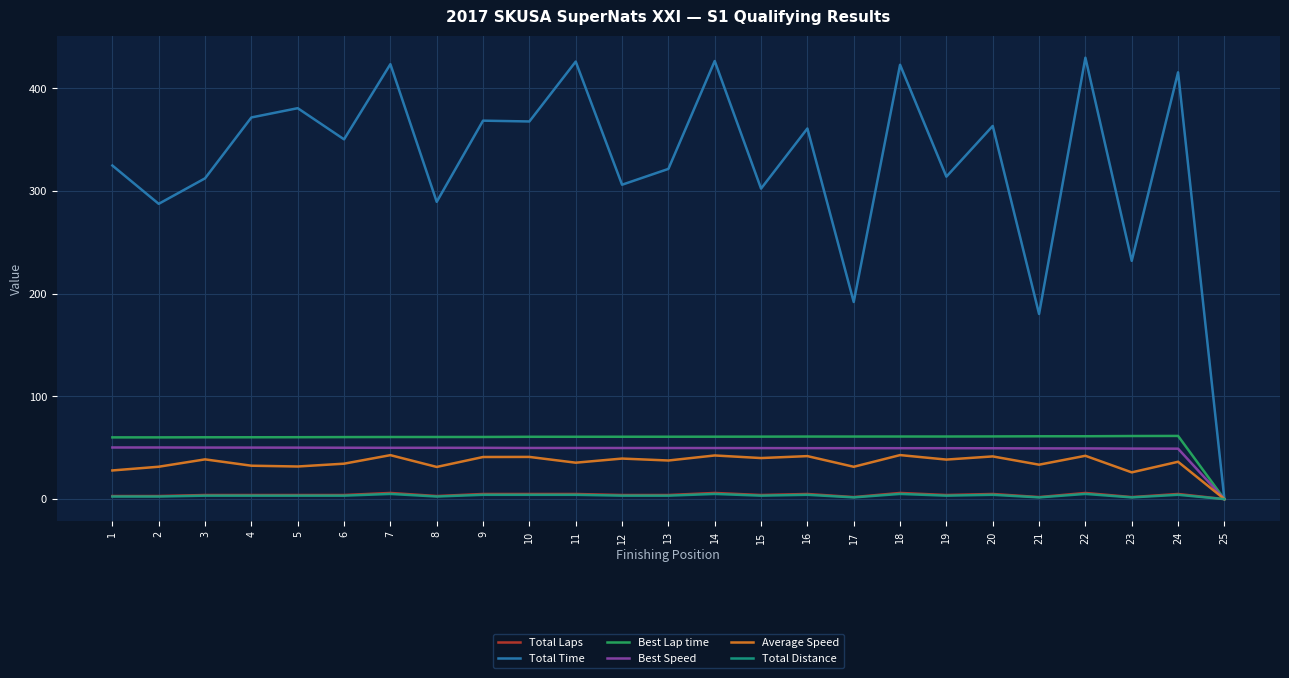

Is the value of Best Speed at 6 greater than the value of Average Speed at 24?

Yes